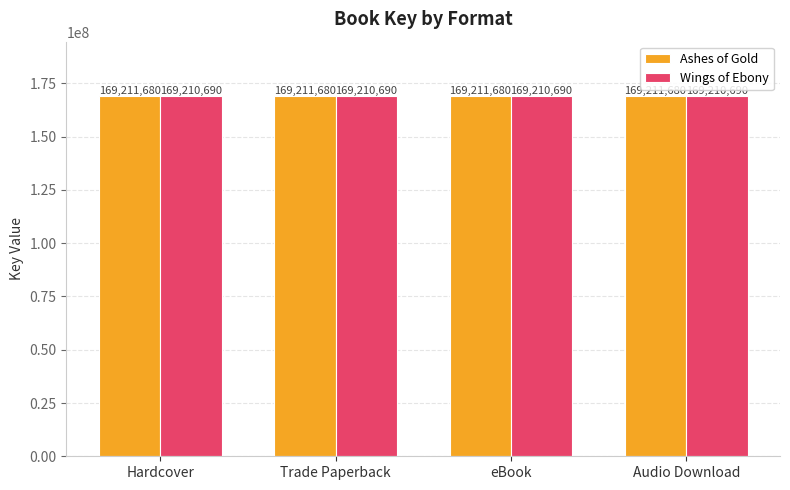

How many categories are shown in the chart?

4